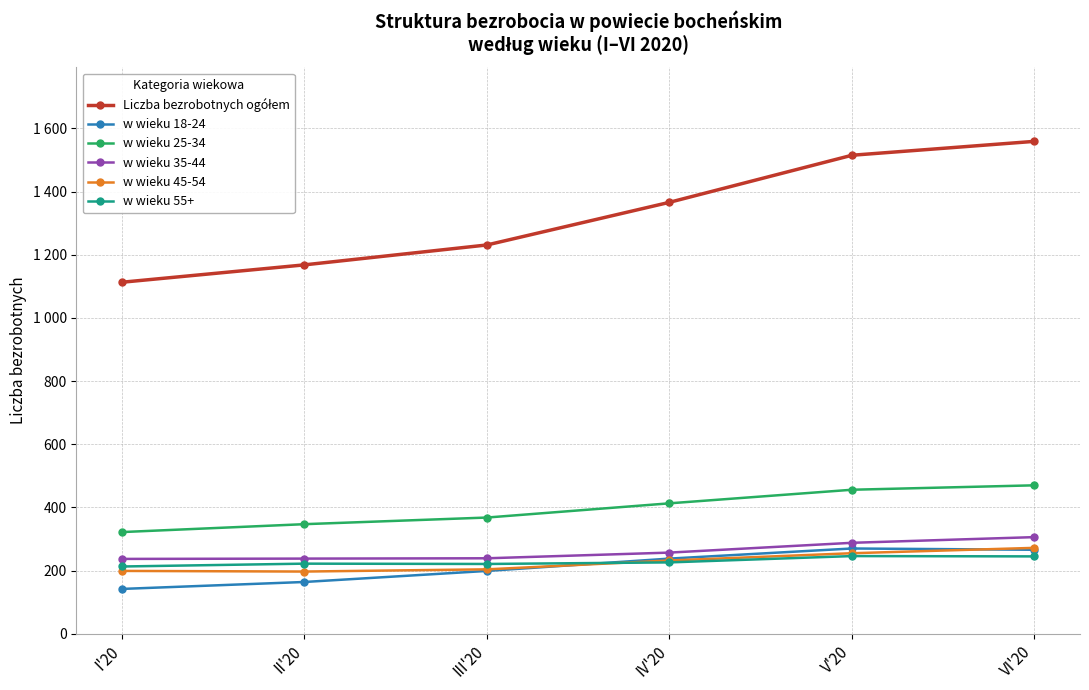

Reading right to left, what are all the values shown in this chart?

Liczba bezrobotnych ogółem: 1559	1515	1366	1231	1168	1113
w wieku 18-24: 266	270	238	199	164	142
w wieku 25-34: 470	456	413	368	347	322
w wieku 35-44: 306	288	257	239	238	237
w wieku 45-54: 272	255	232	204	197	199
w wieku 55+: 245	246	226	221	222	213